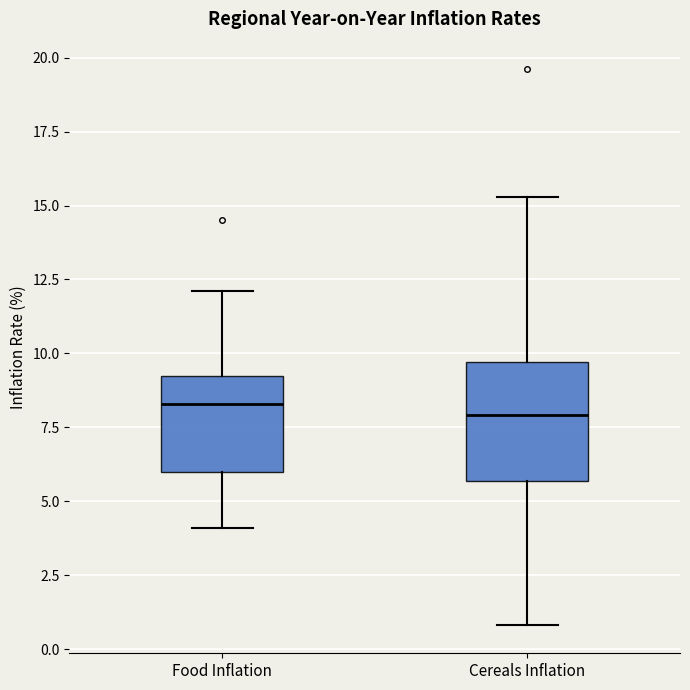

Which box is the tallest, from its lower edge to its upper edge?

Cereals Inflation